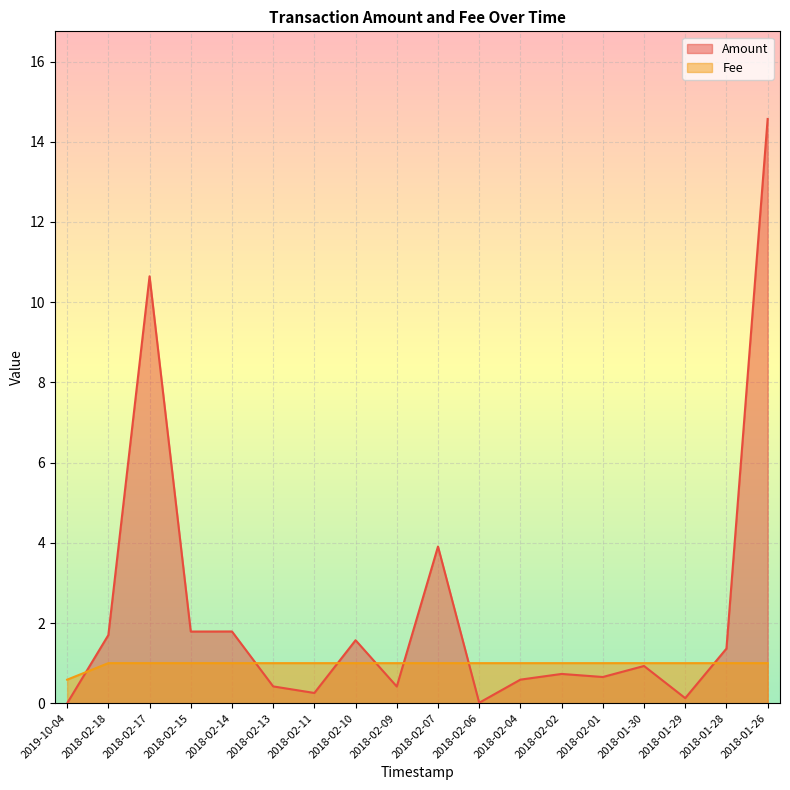

What is the total value across all series at 2018-02-10?

2.6